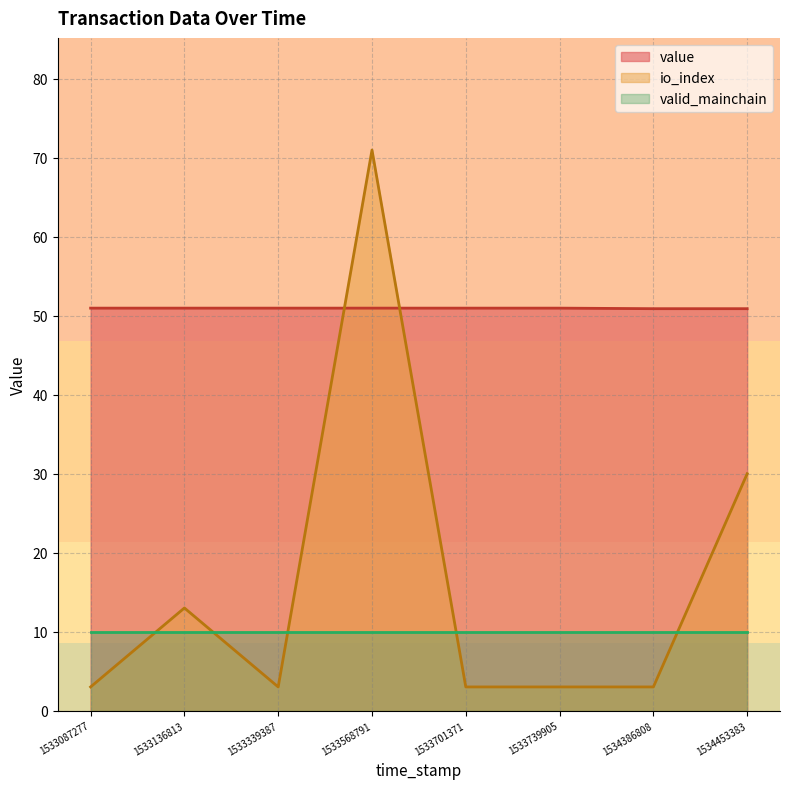

At which category is the sum across all series the highest?

1533568791